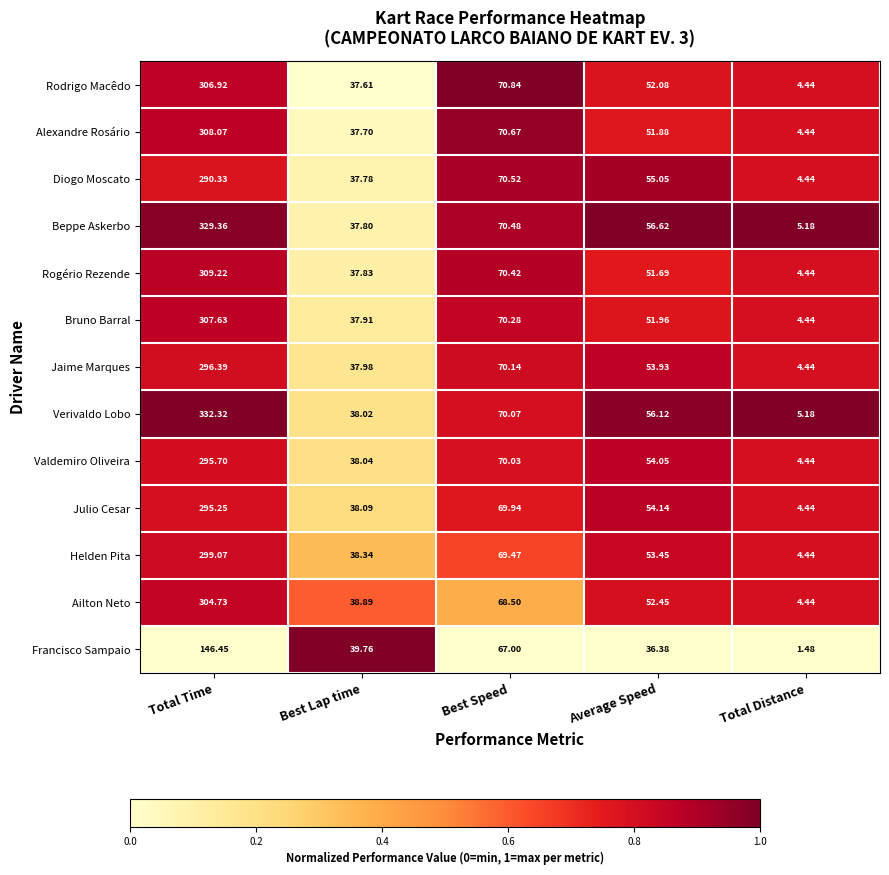

Which series has the largest total across all categories?

Verivaldo Lobo